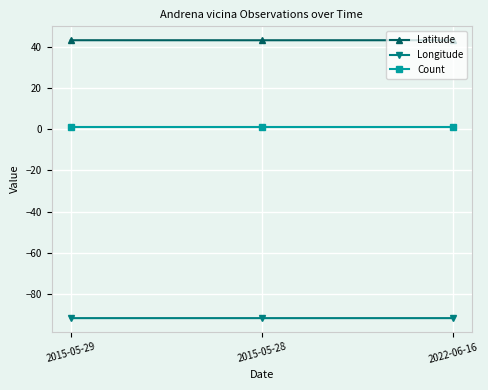

True or false: Count has a value of 1.0 at 2015-05-28.

True